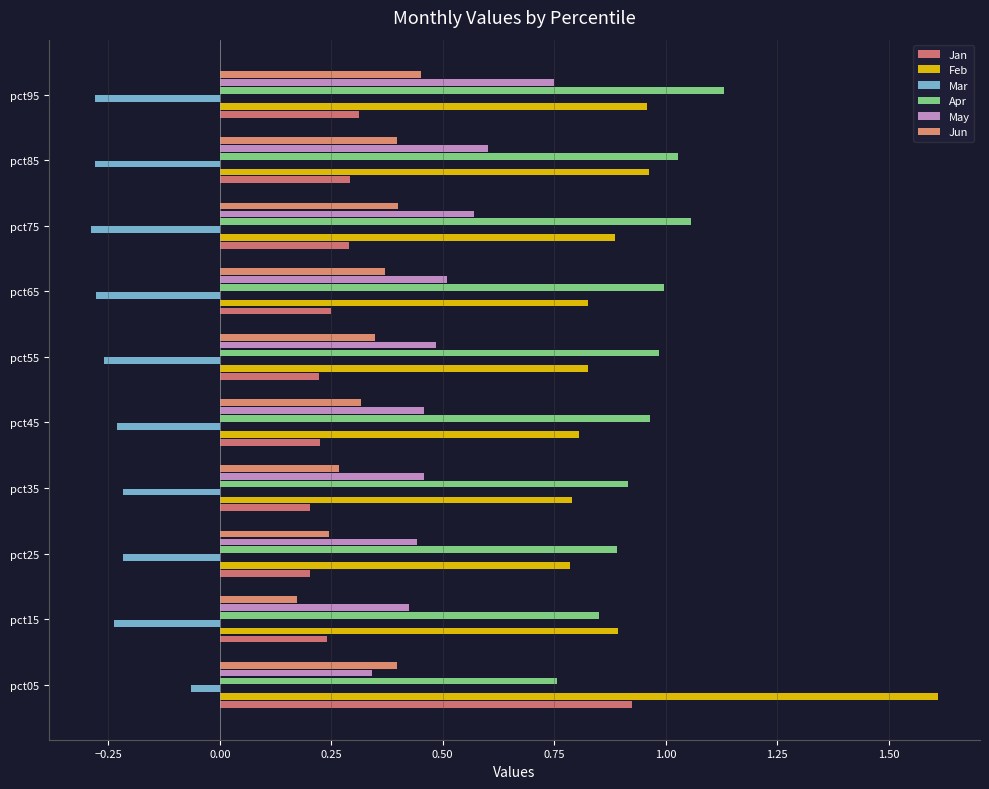

Count the number of categories in the chart.

10